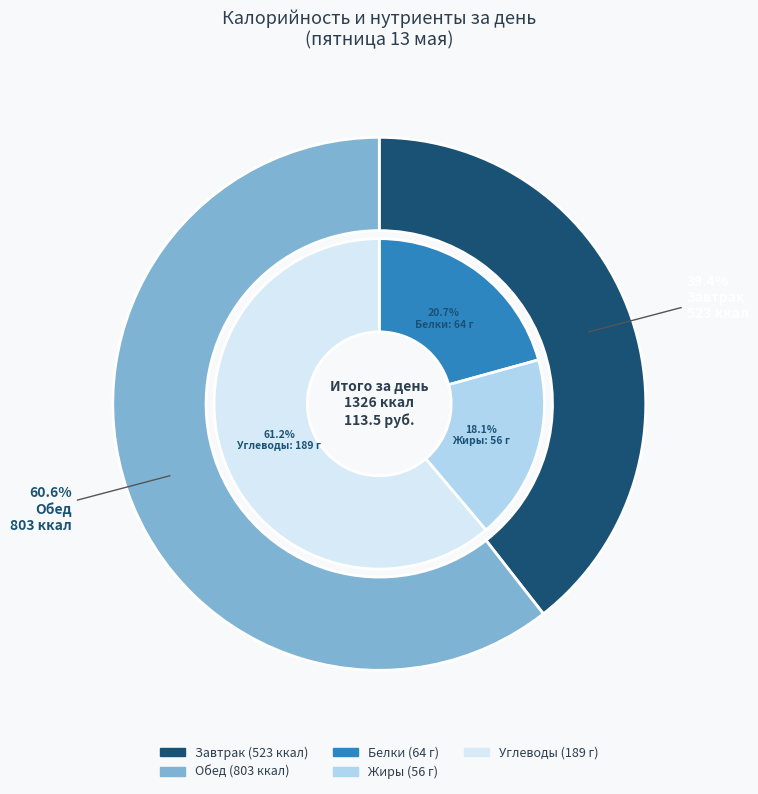

How many segments does this pie chart have?

2